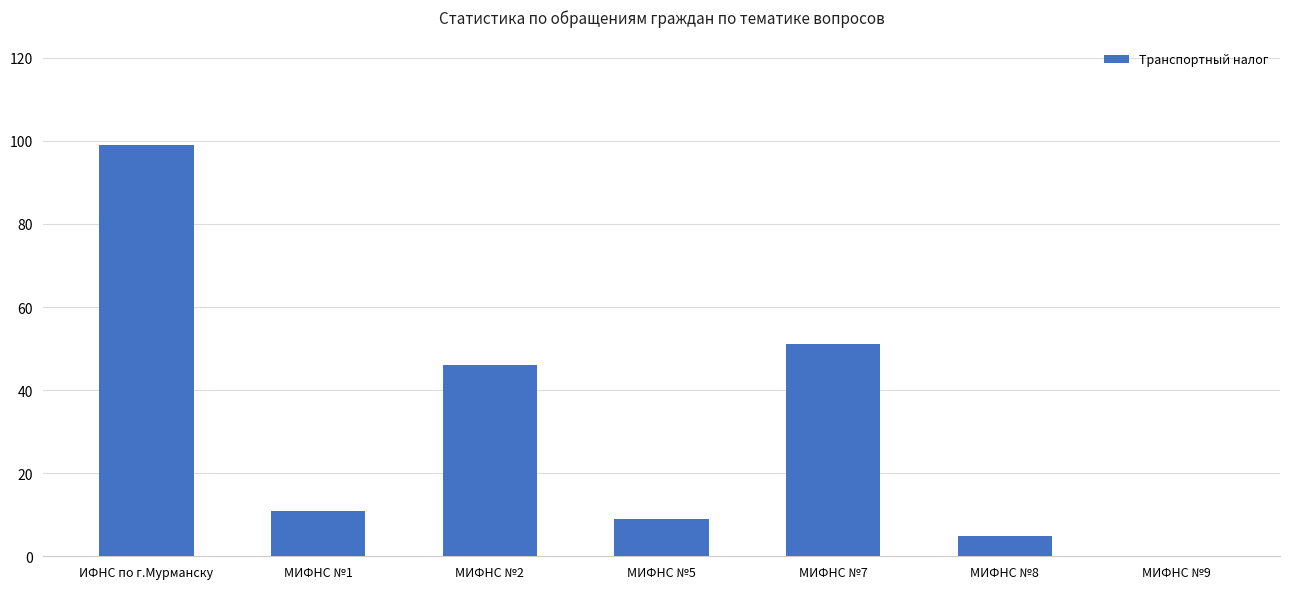

Is it true that the value at ИФНС по г.Мурманску is 99?

True